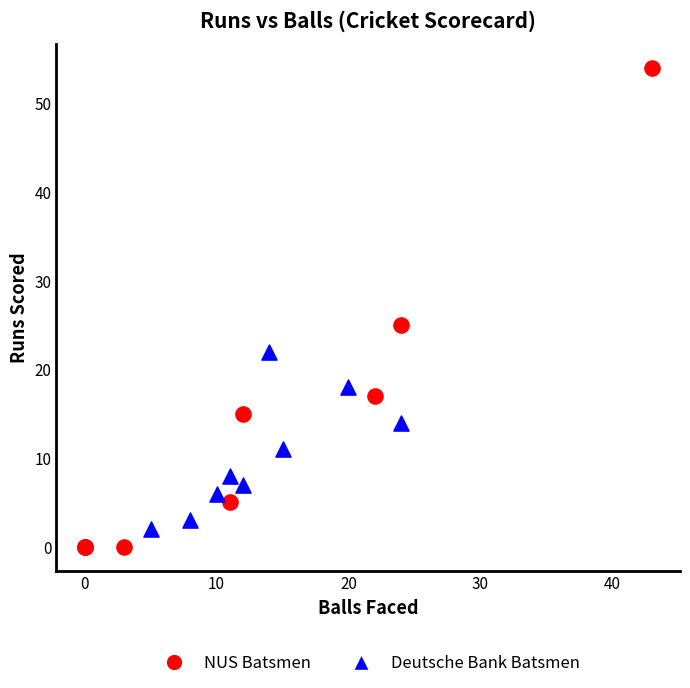

Which series has the largest Y range (max minus min)?

NUS Batsmen